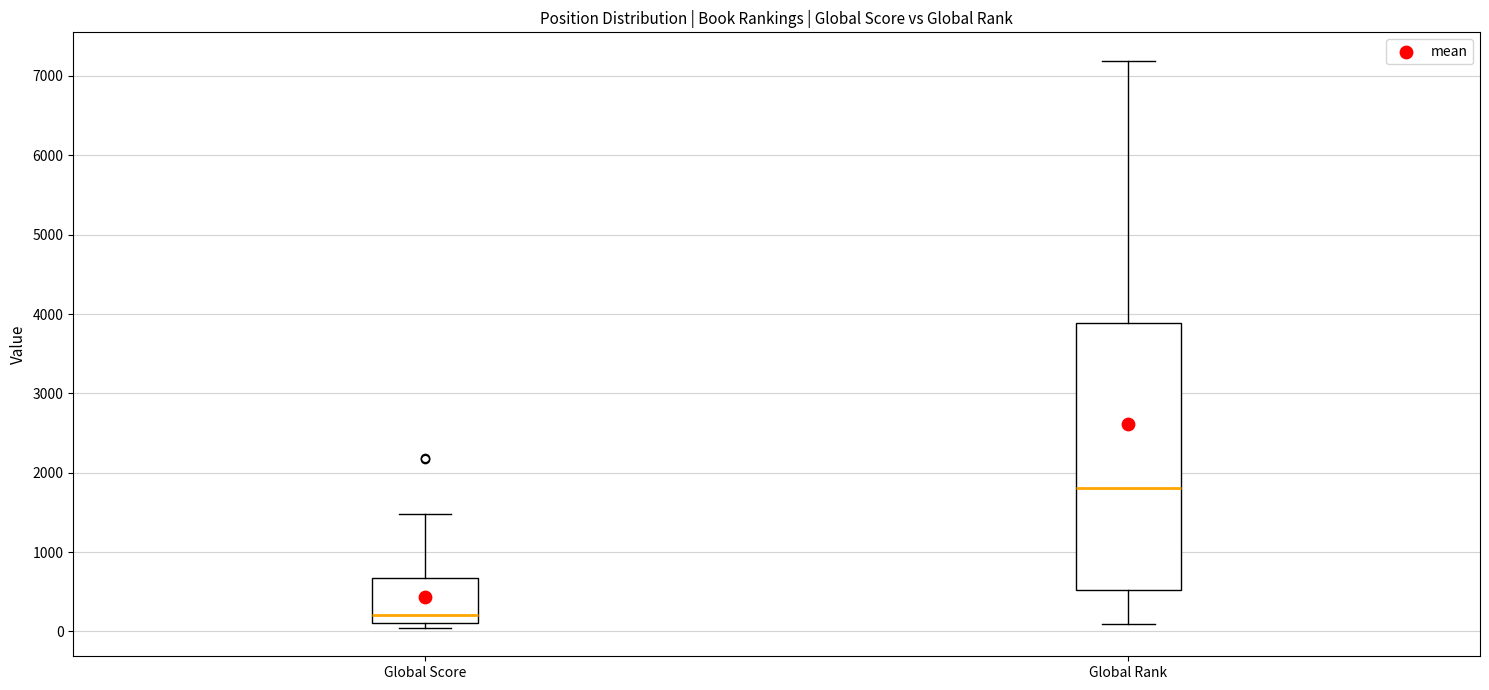

Which box has the lowest median line?

Global Score